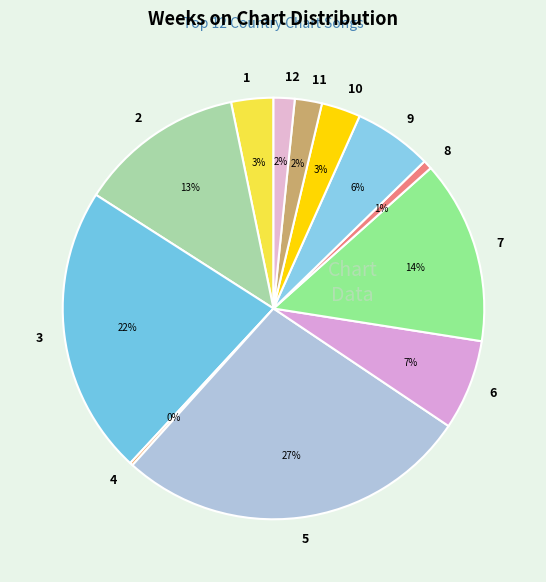

To the nearest percent, what is the combined percentage of 7 and 1?

17%